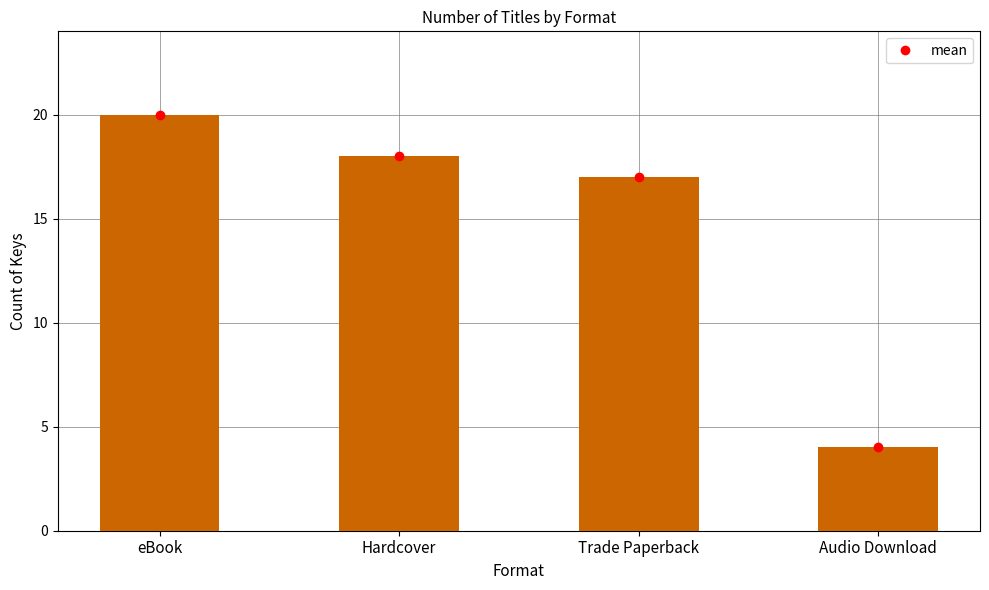

Does the chart contain any negative values?

No